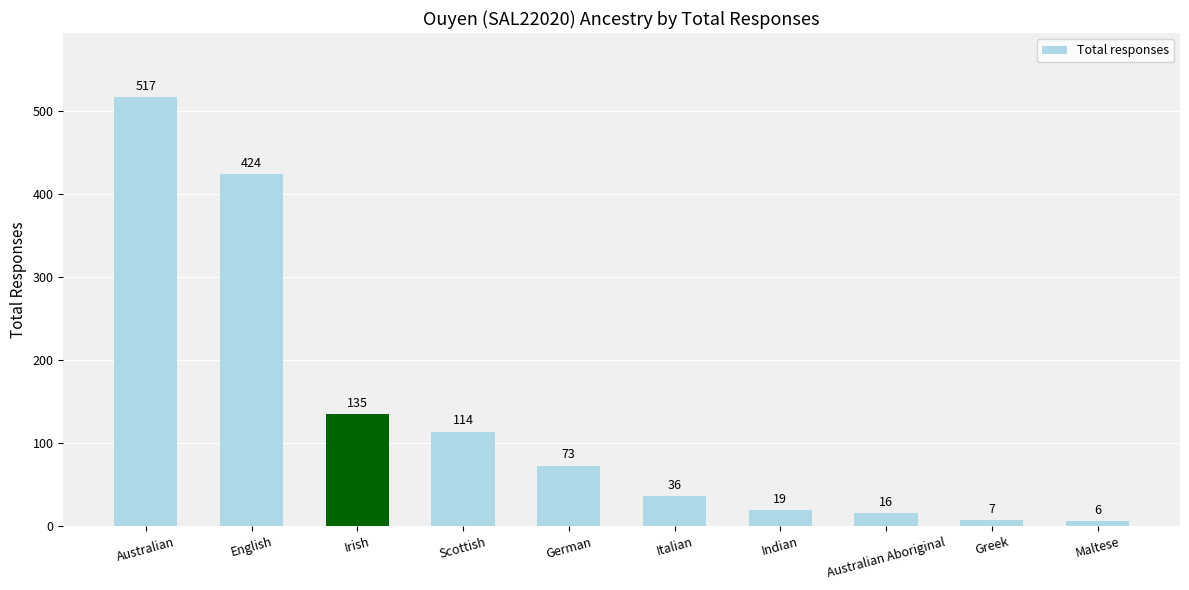

How many distinct data groups are displayed?

1